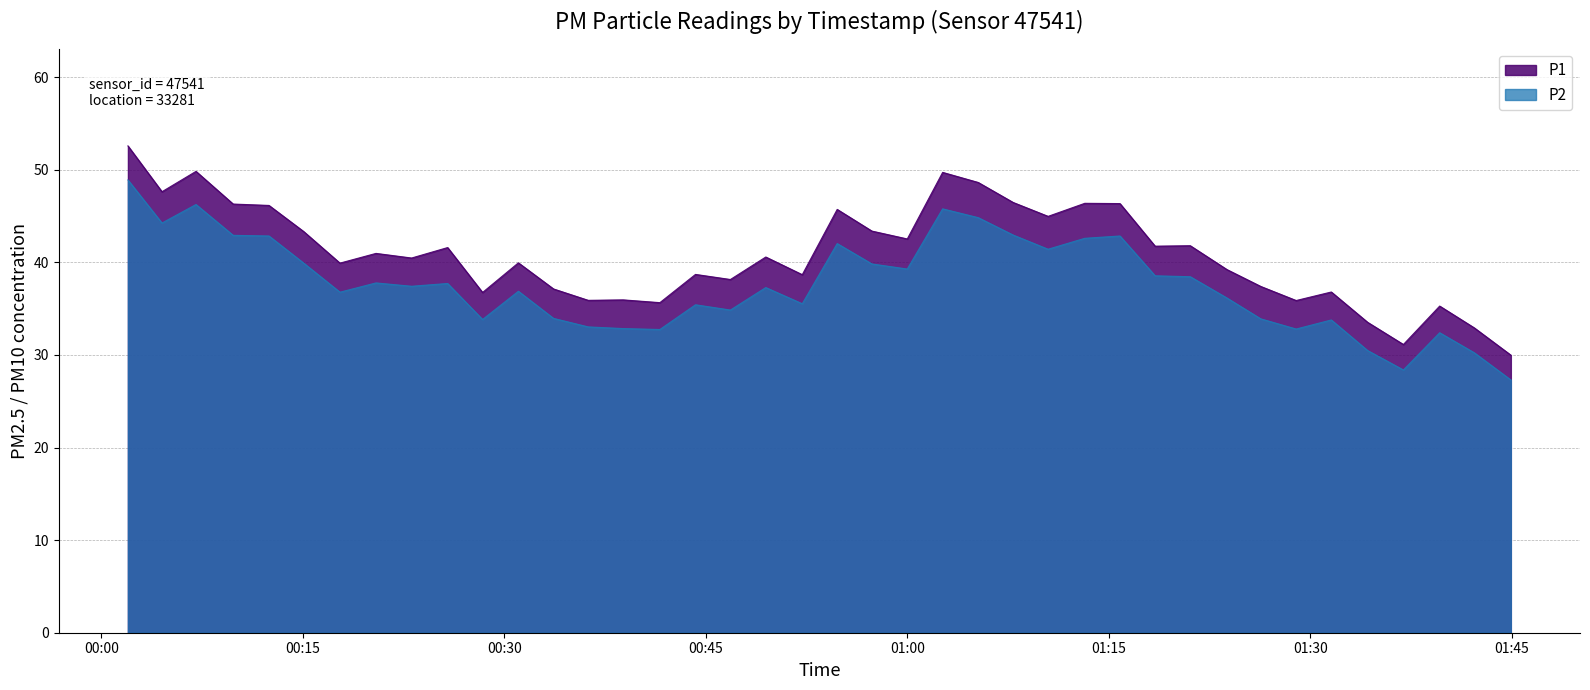

At how many categories does at least one series exceed 27?

40